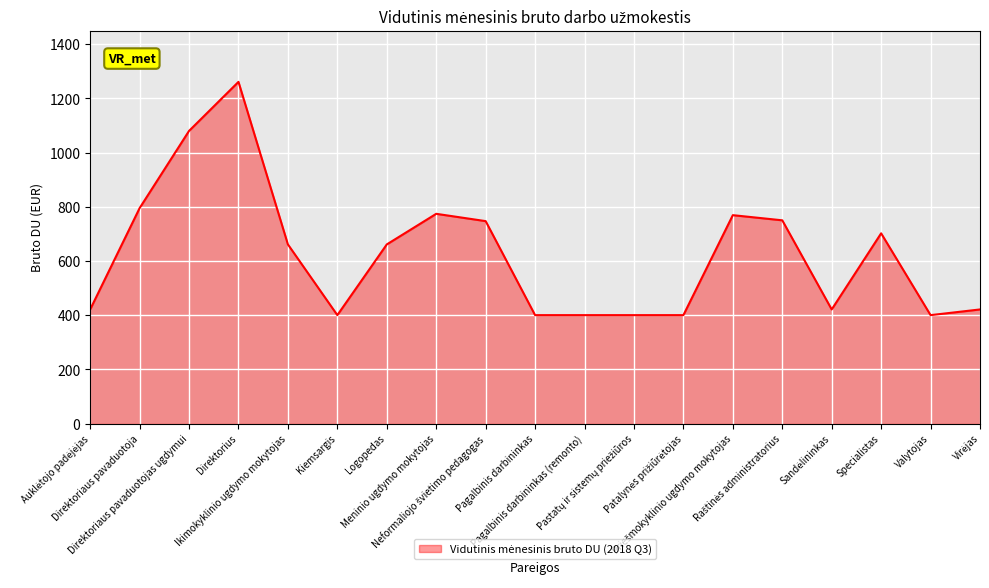

Does the chart display data point markers on the line(s)?

No